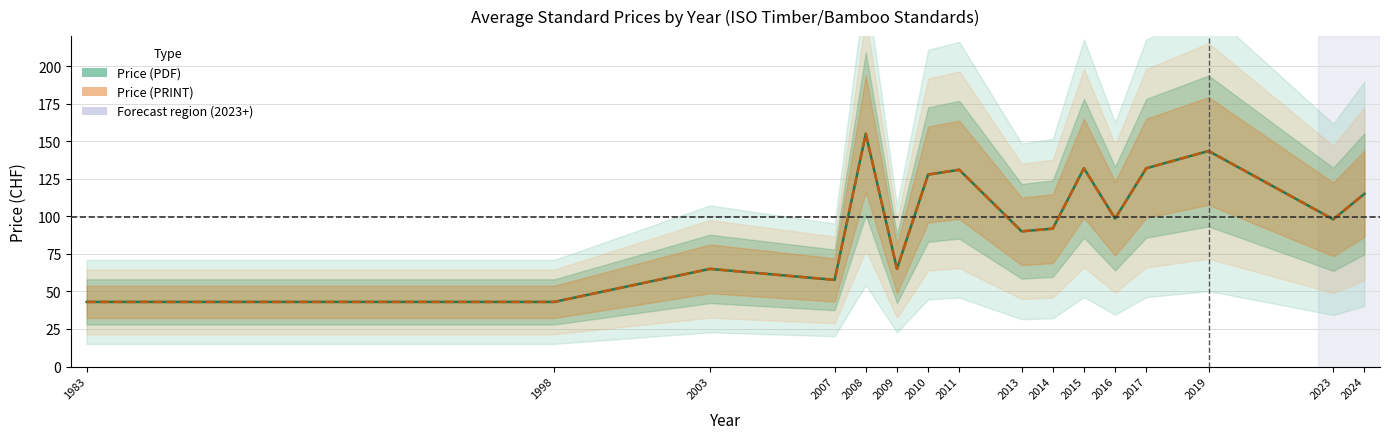

True or false: Price (PRINT) and Price (PDF) intersect in this chart.

False